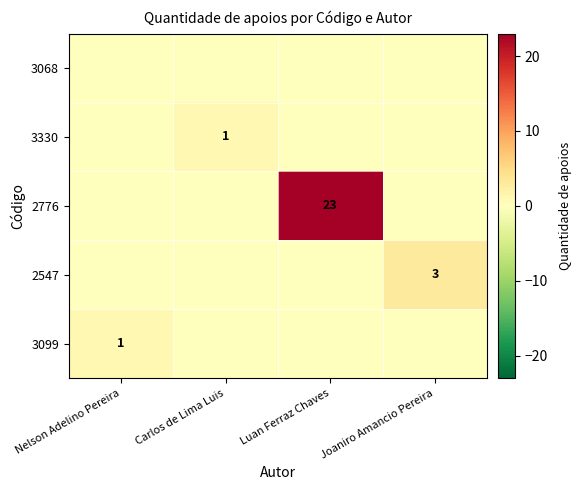

At how many categories does at least one series exceed 10?

1